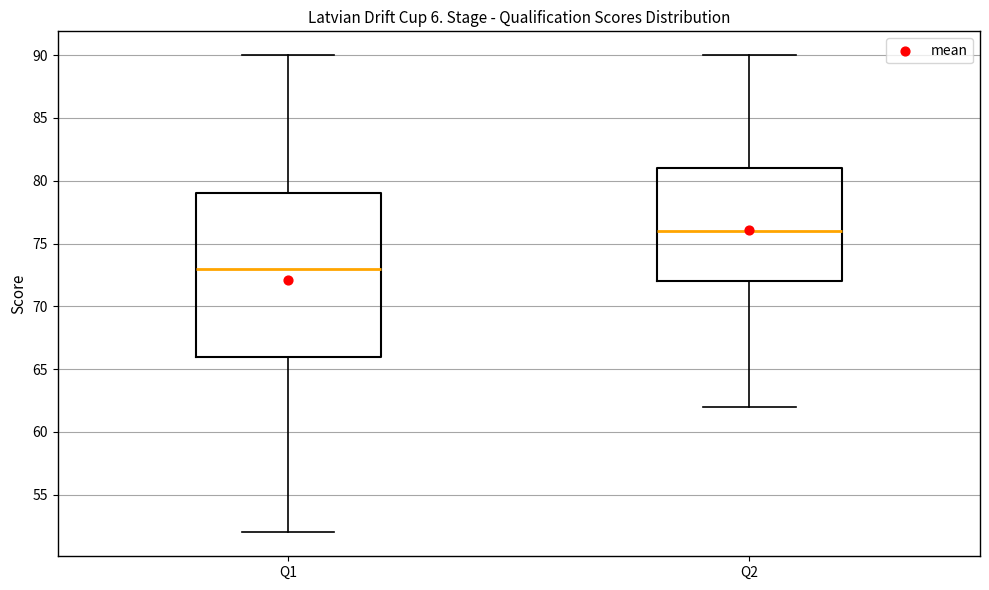

Where is the upper edge of the box for Q2 on the y-axis? The values are not printed on the chart, so give them approximately, as read against the axis.

81